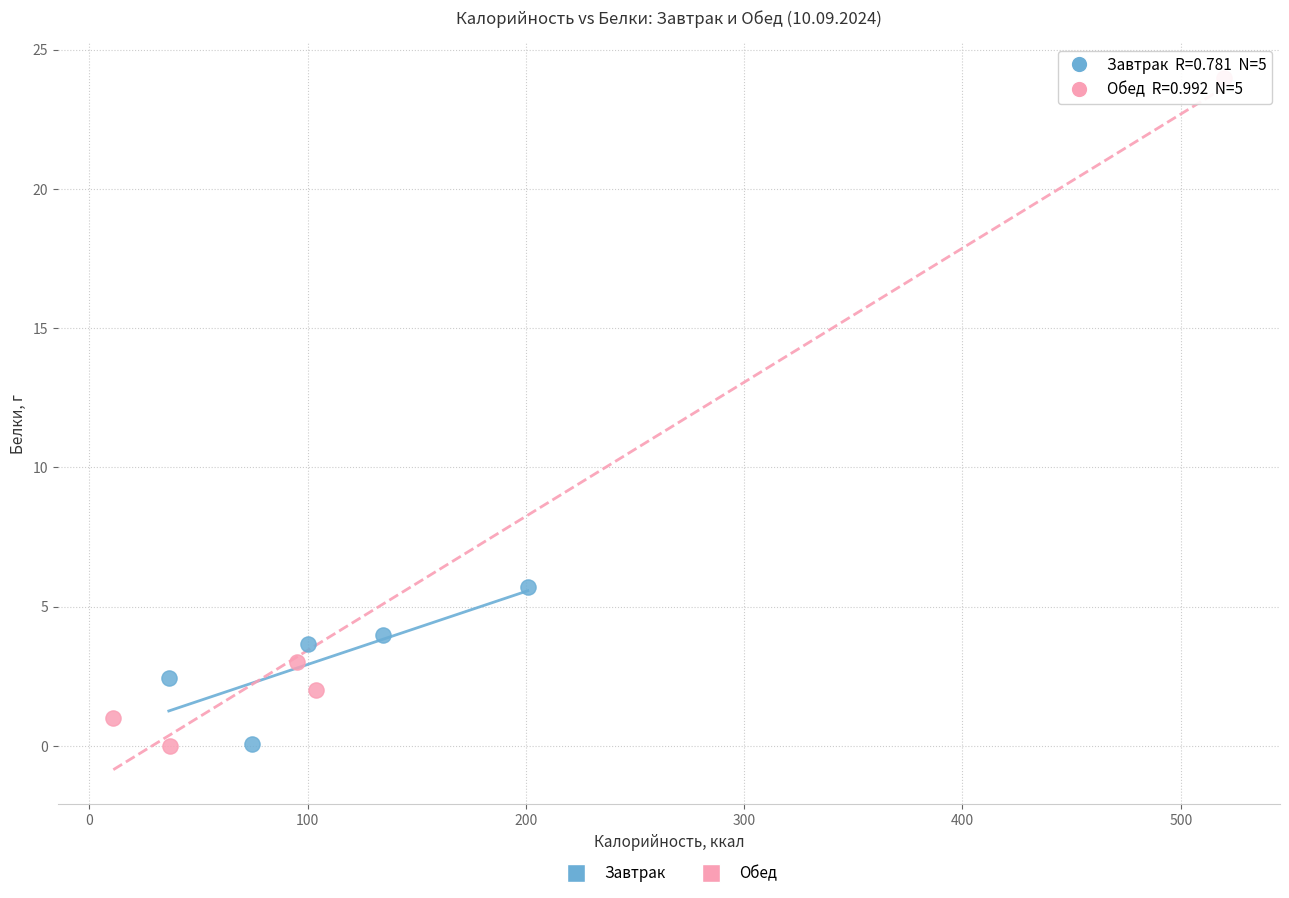

What are all the series names shown in the legend?

Завтрак, Обед